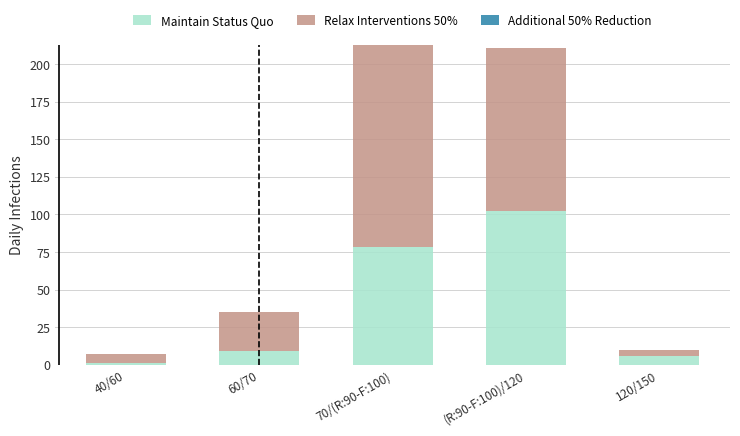

How many bars are there in total?

5